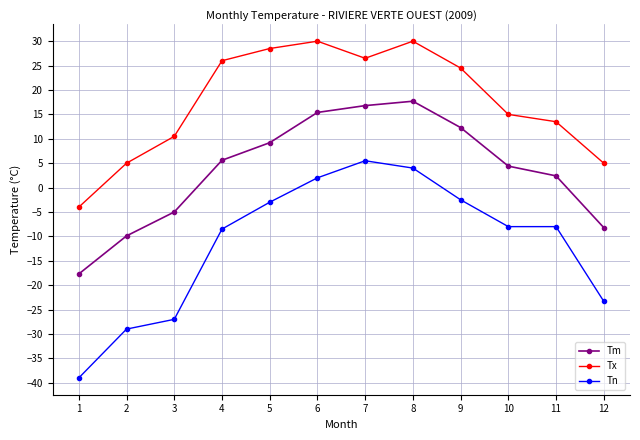

What is the difference between the maximum and minimum values in the Tx series?

34.0